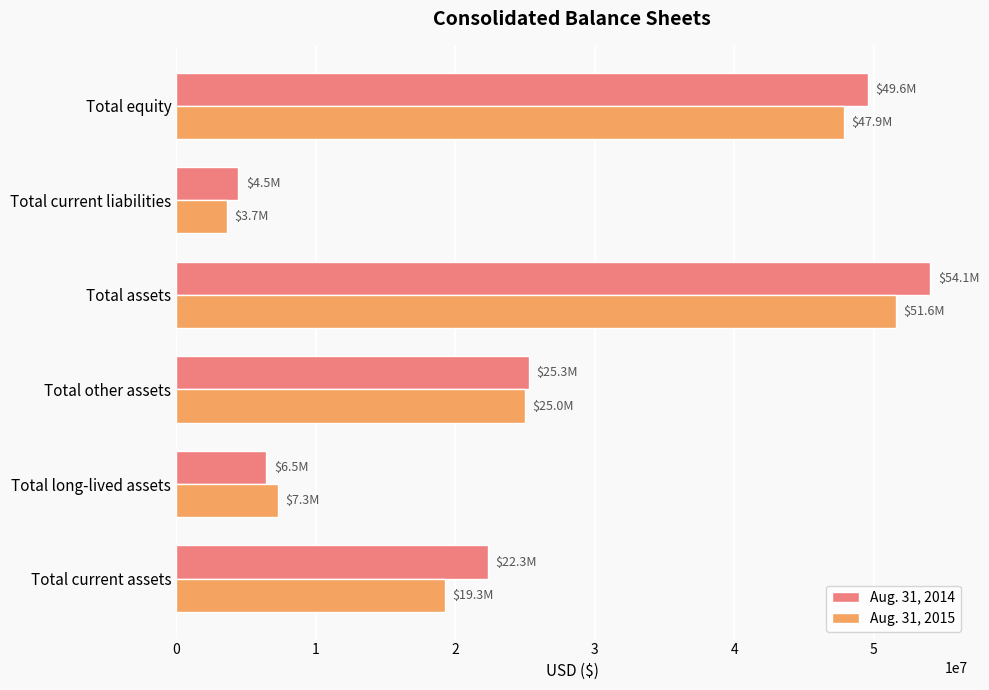

True or false: Aug. 31, 2015 has a value of 10274542 at Total long-lived assets.

False